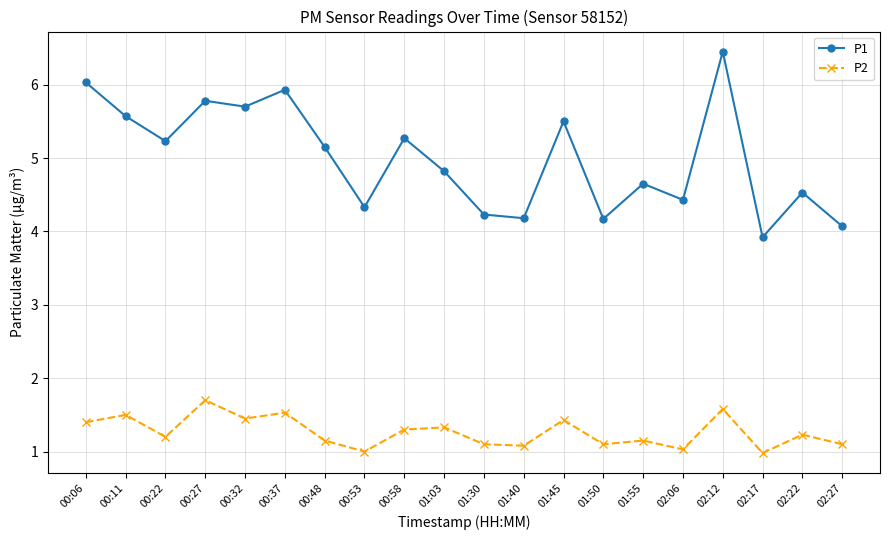

Which series has the widest spread of values?

P1